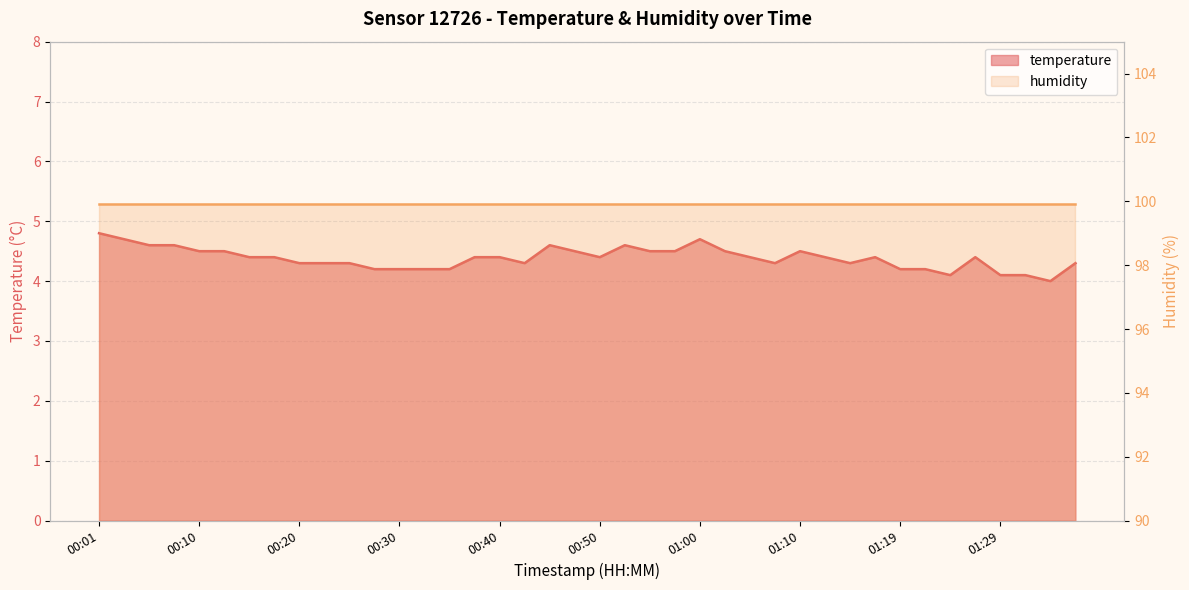

What is the ratio of the value at 00:55 to the value at 01:19?

1.1